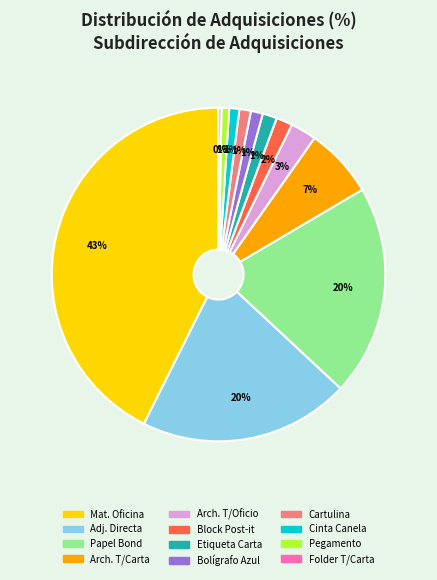

Does any single category account for the majority?

No